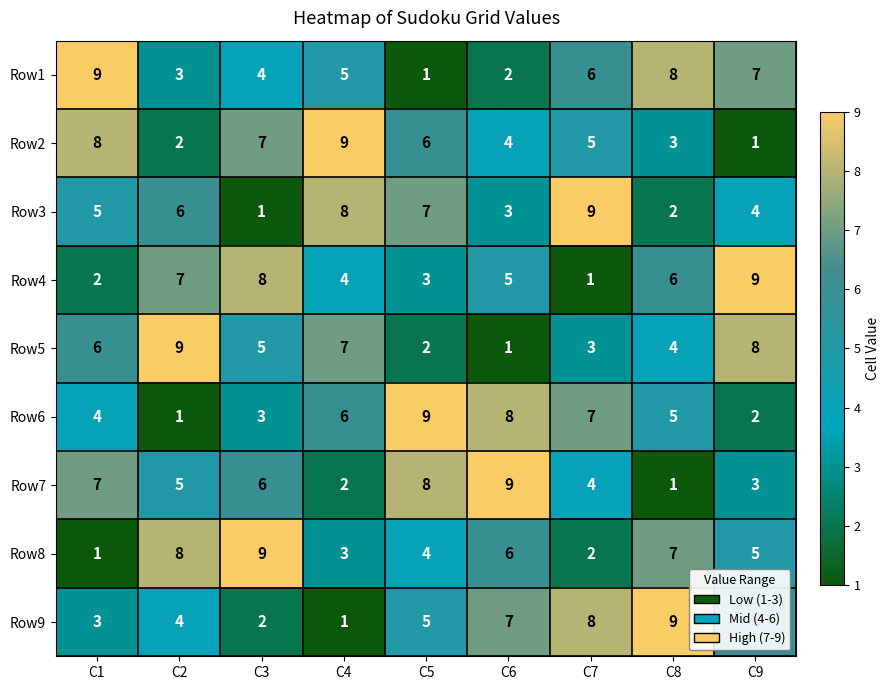

The value of Row4 at C7 is 1. True or false?

True